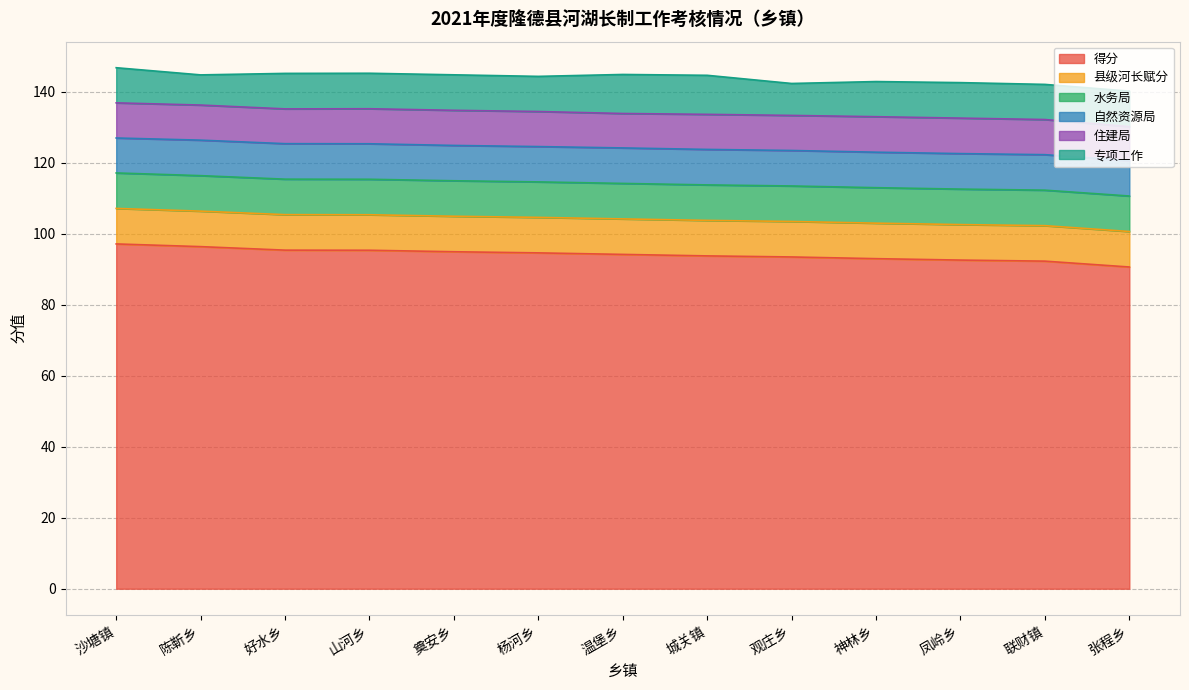

What position from the right is 神林乡?

4